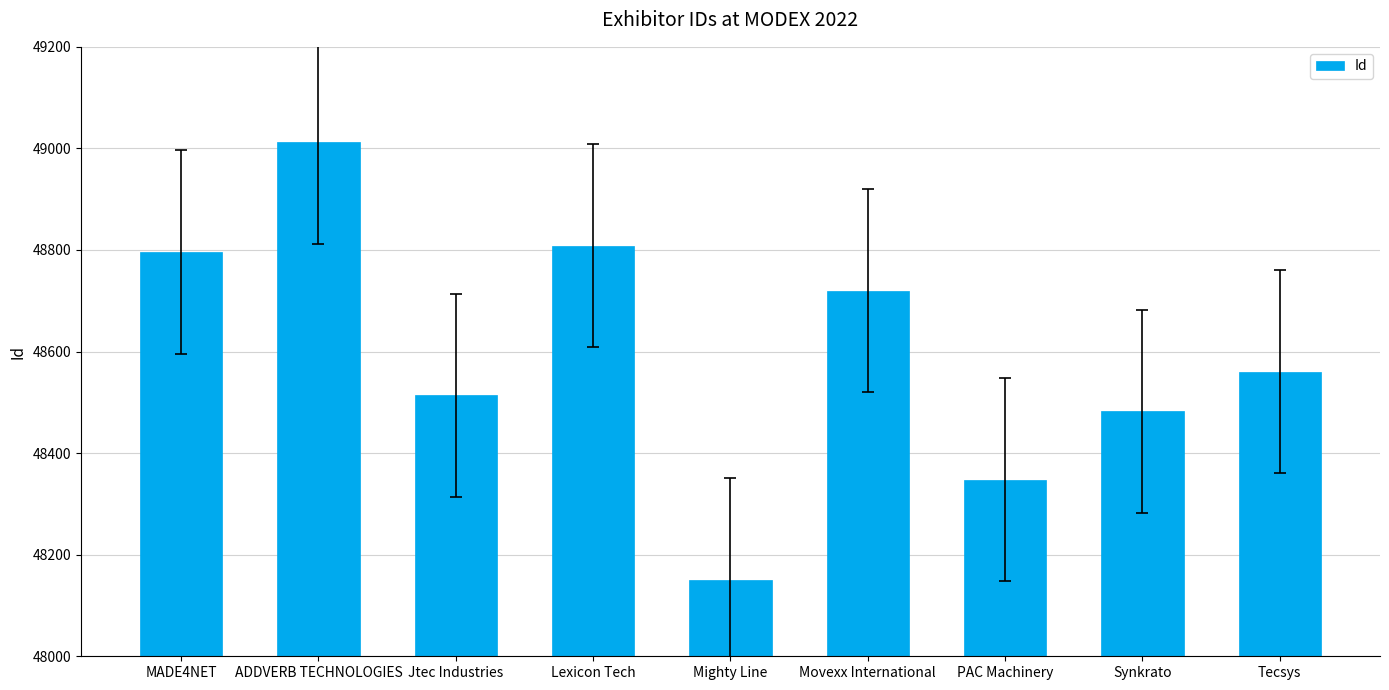

List the labels in order of value, smallest first.

Mighty Line, PAC Machinery, Synkrato, Jtec Industries, Tecsys, Movexx International, MADE4NET, Lexicon Tech, ADDVERB TECHNOLOGIES